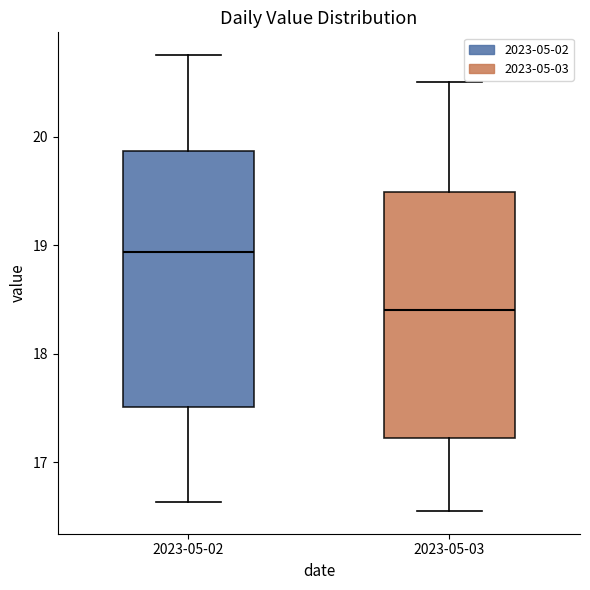

Which box has the lowest median line?

2023-05-03